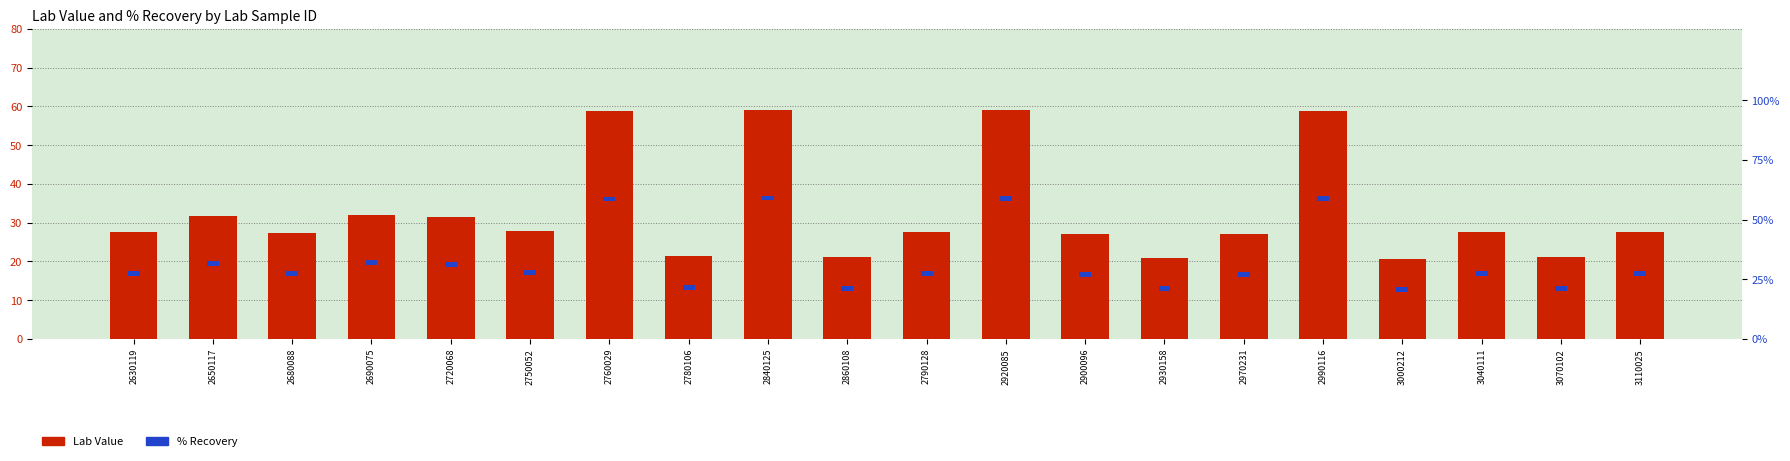

At which category is the sum across all series the highest?

2840125